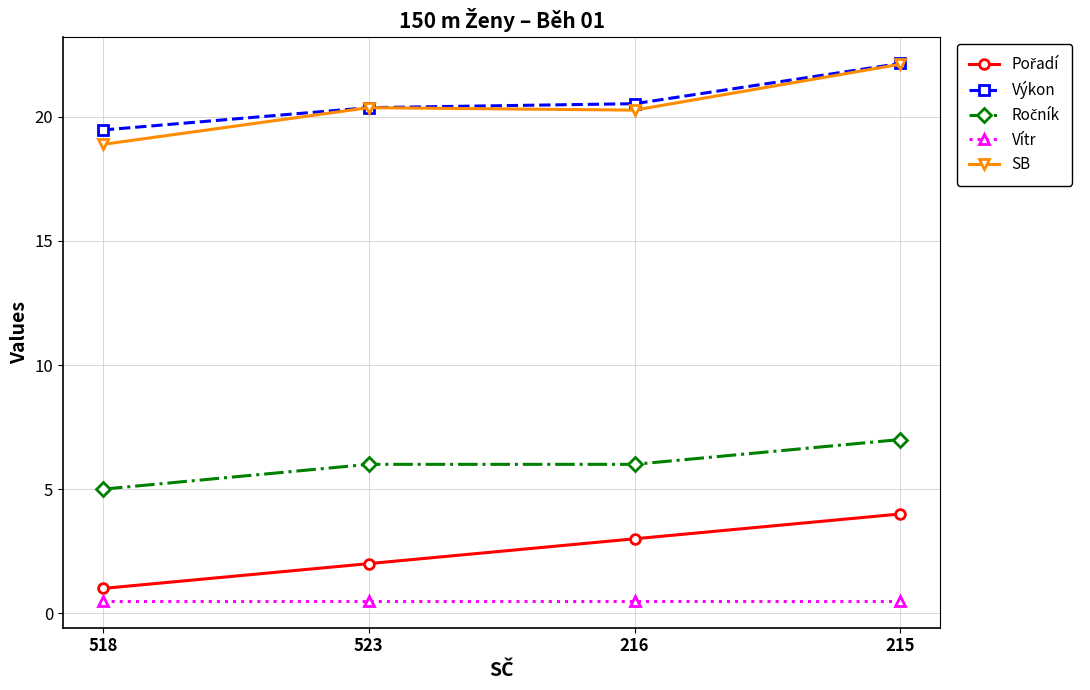

What is the highest value of the Vítr series?

0.5